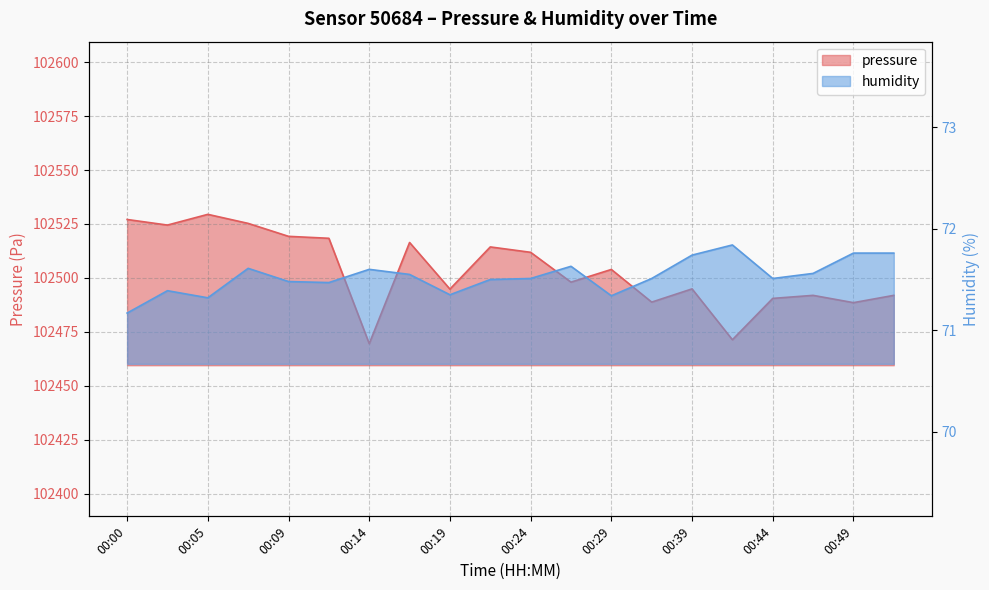

At 00:24, list the series in order from largest to smallest.

pressure, humidity